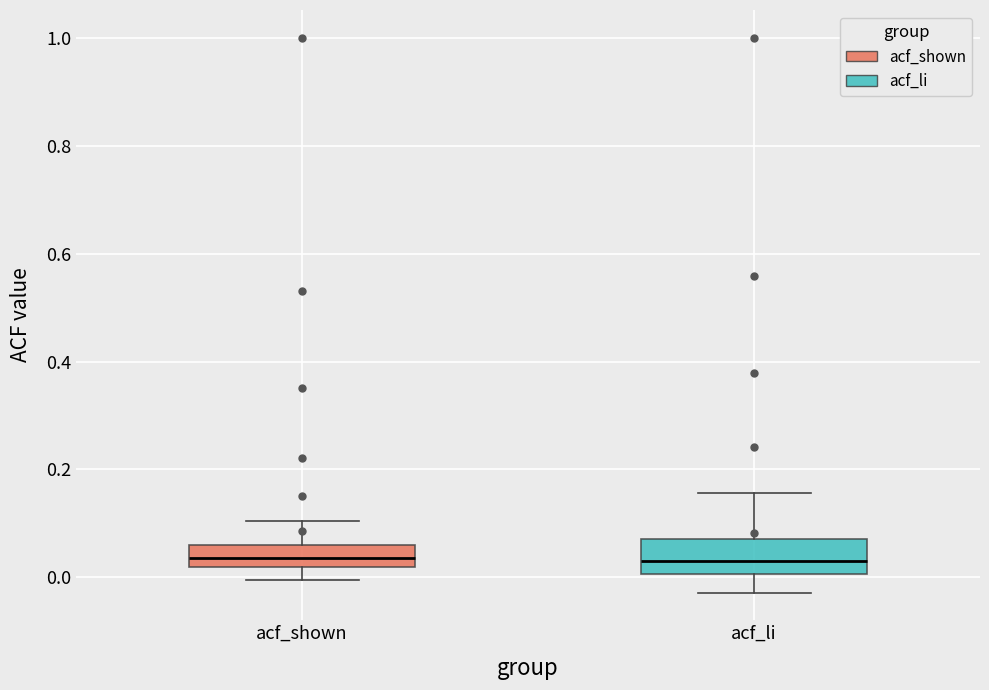

Where is the lower edge of the box for acf_li on the y-axis? The values are not printed on the chart, so give them approximately, as read against the axis.

0.00